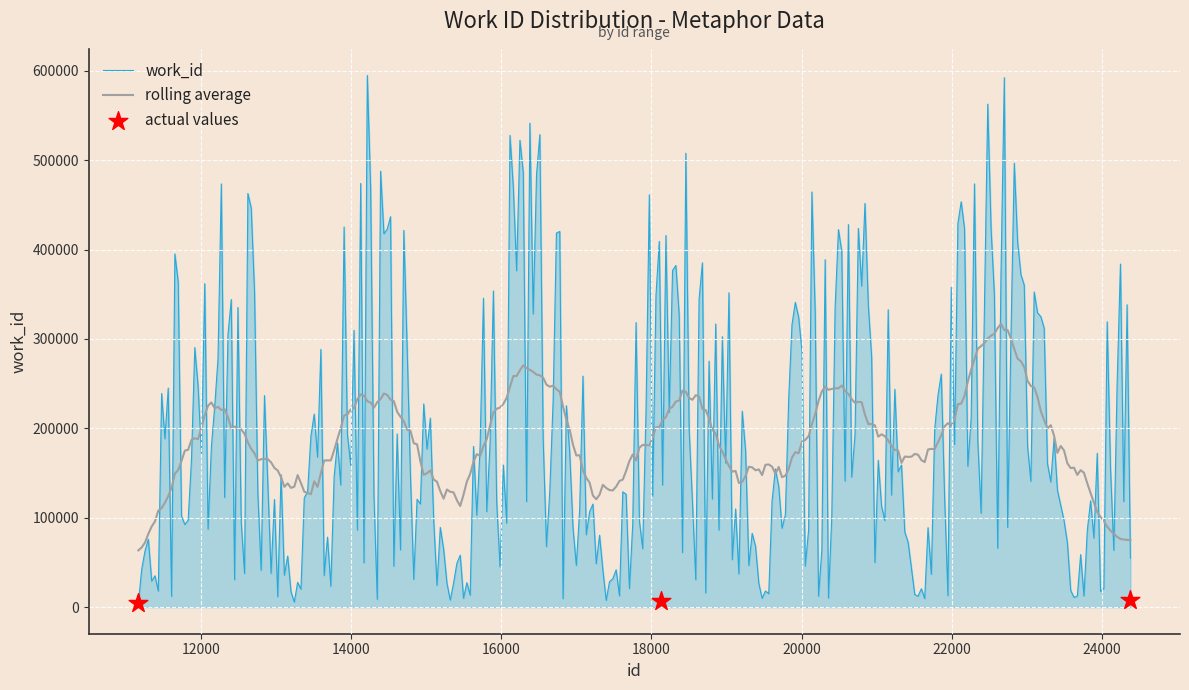

What is the change in value from 18129 to 24379?

+1220